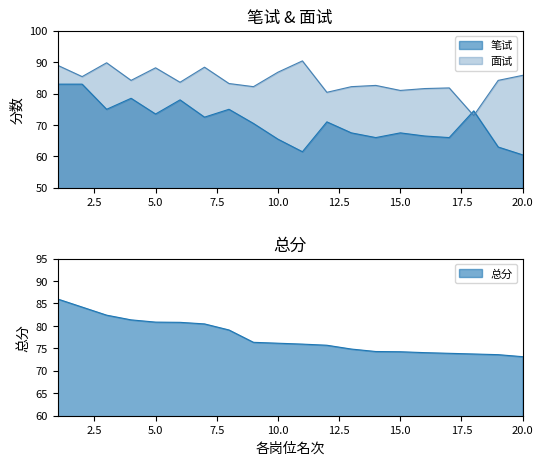

In 笔试, how many points are higher than both neighbors (excluding endpoints)?

6